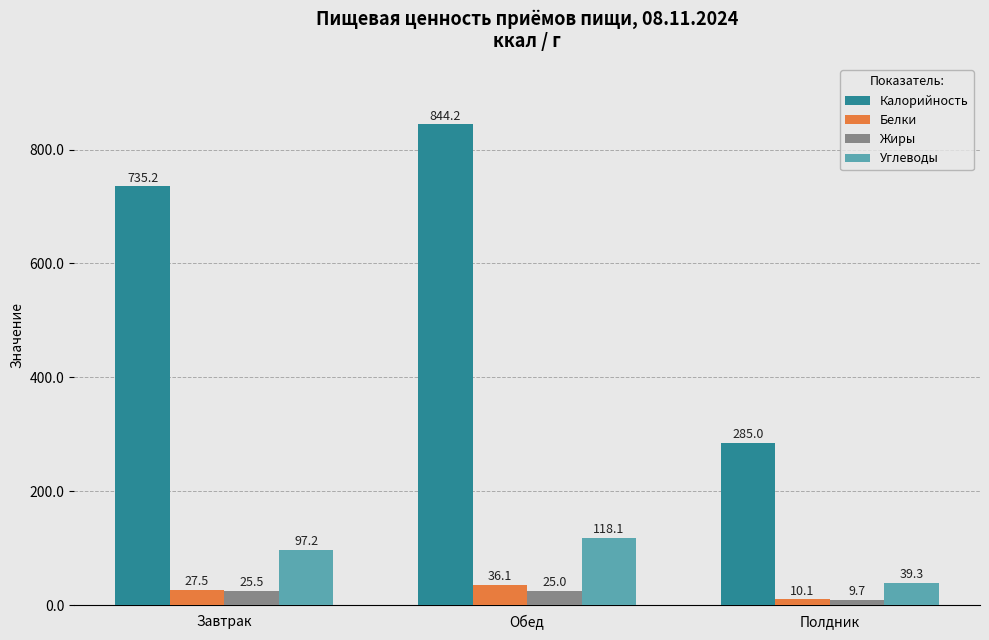

How many bars are there in each group?

4